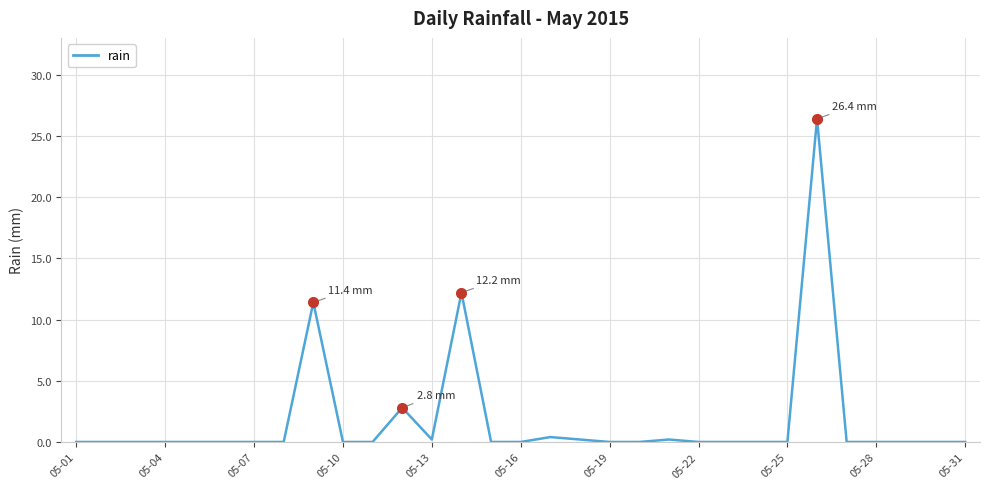

What is the maximum value shown in the chart?

26.4